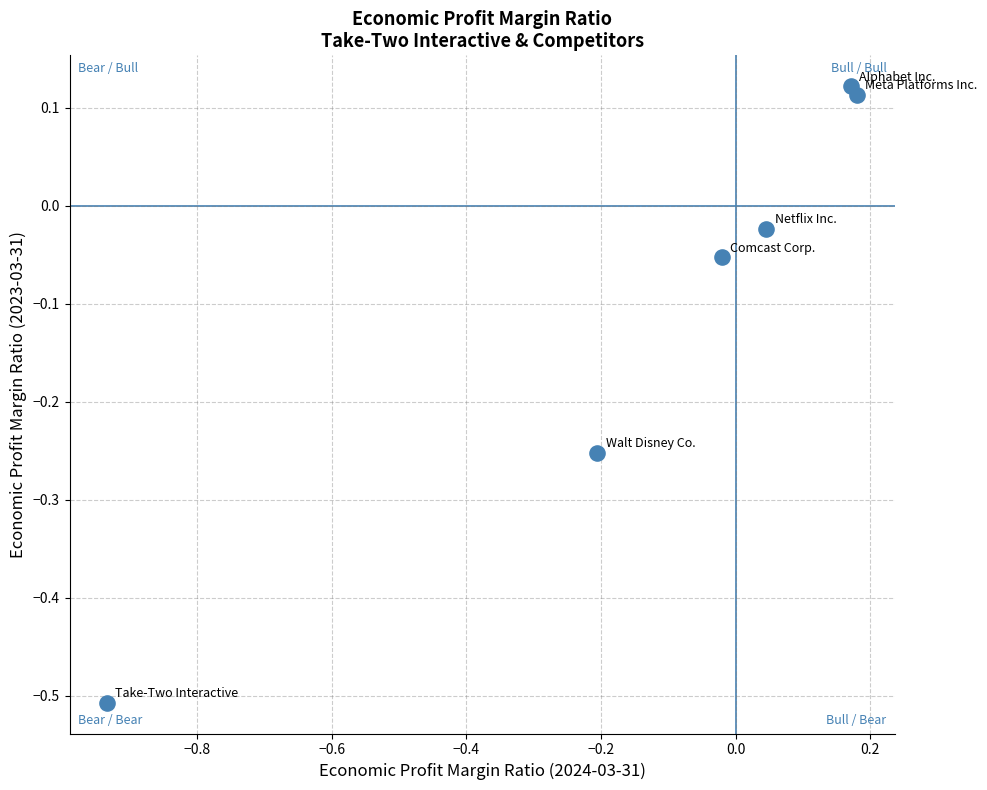

What is the range of X values (max minus min)?

1.1